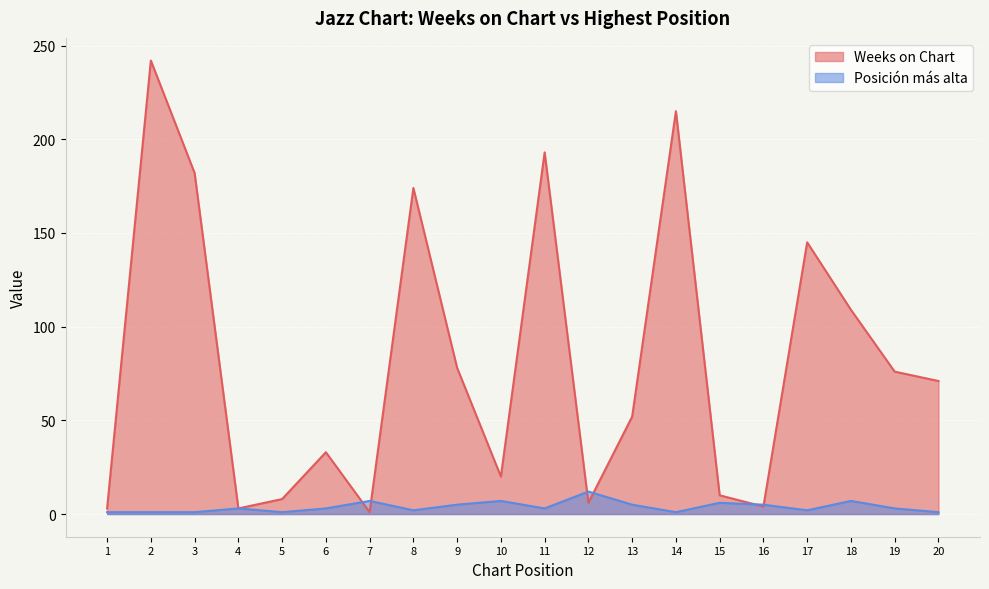

Where do Weeks on Chart and Posición más alta first cross each other?

6 and 7